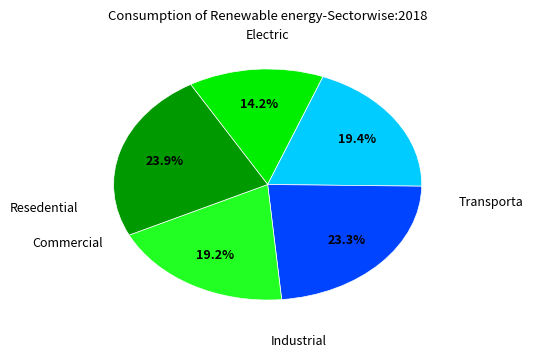

How many slices are in this pie chart?

5